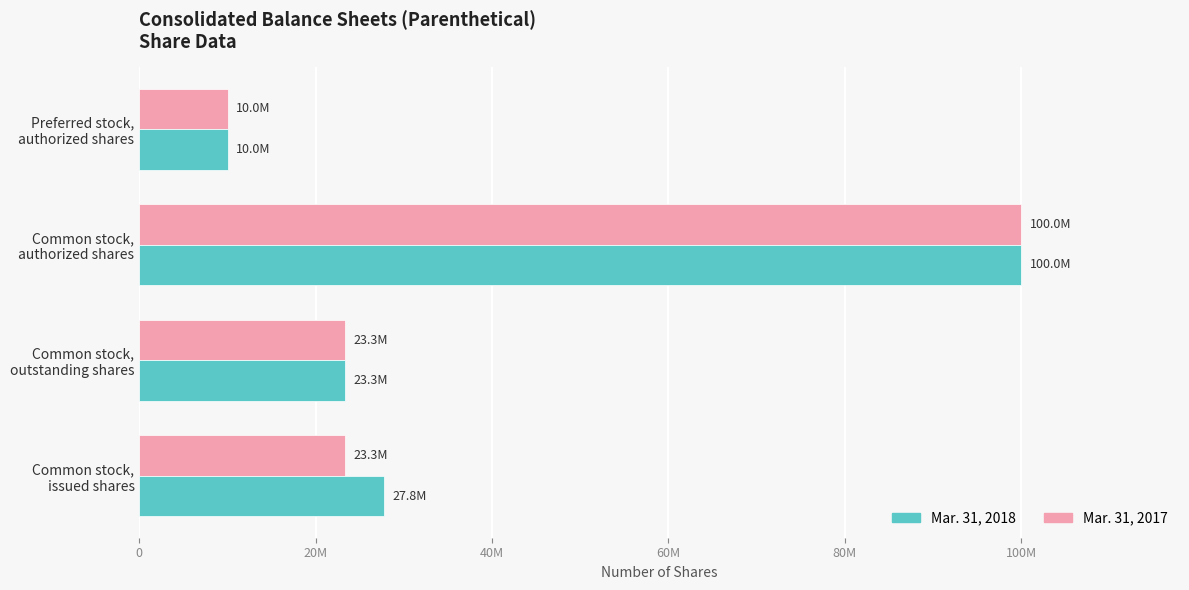

Reading right to left, extract all data points from this chart.

Mar. 31, 2017: 10000000	100000000	23292298	23292298
Mar. 31, 2018: 10000000	100000000	23292298	27753365